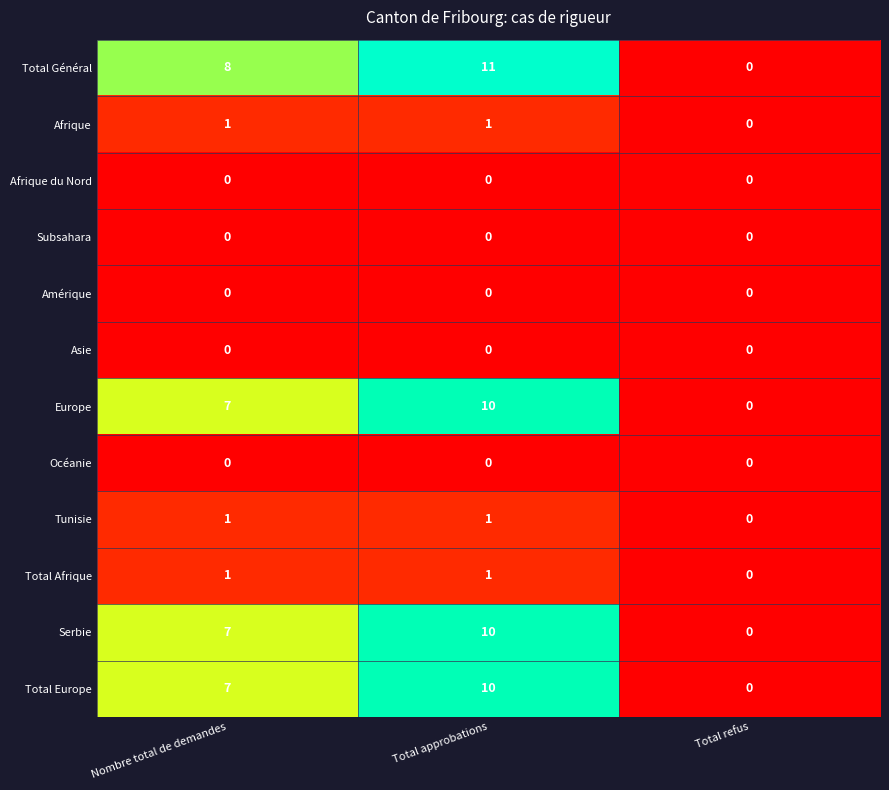

What is the spread (max minus min) of values at Total approbations?

11